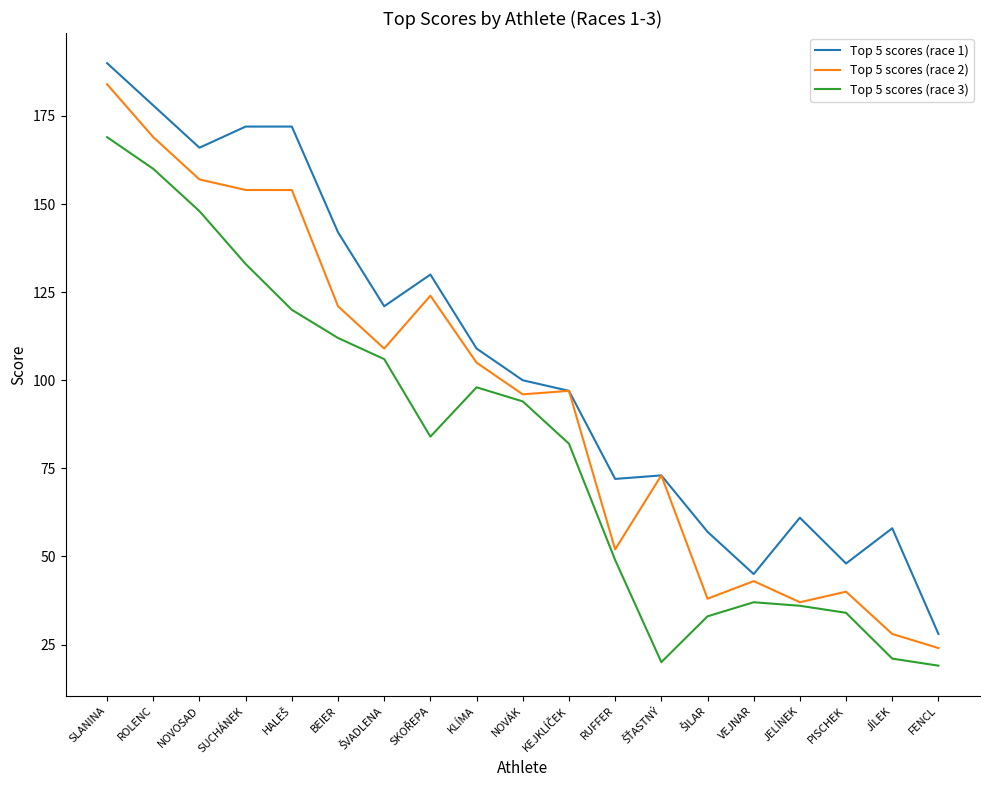

What is the highest value of the Top 5 scores (race 1) series?

190